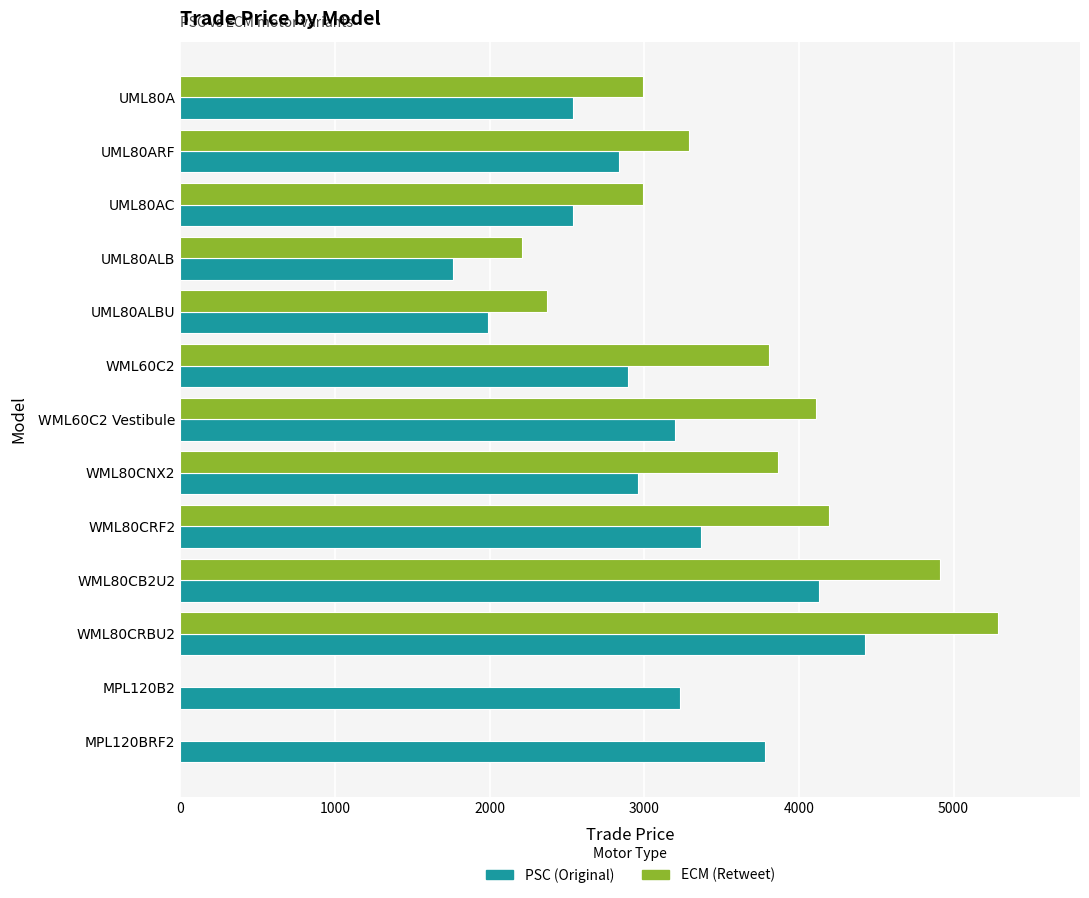

Which label corresponds to the largest value in the chart?

WML80CRBU2